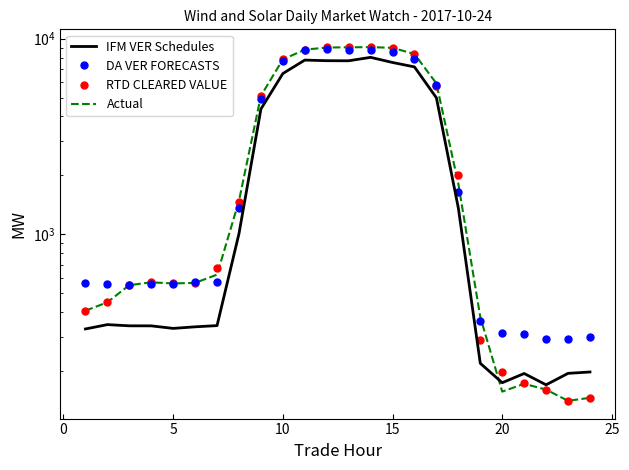

What are all the series names shown in the legend?

IFM VER Schedules, DA VER FORECASTS, RTD CLEARED VALUE, Actual